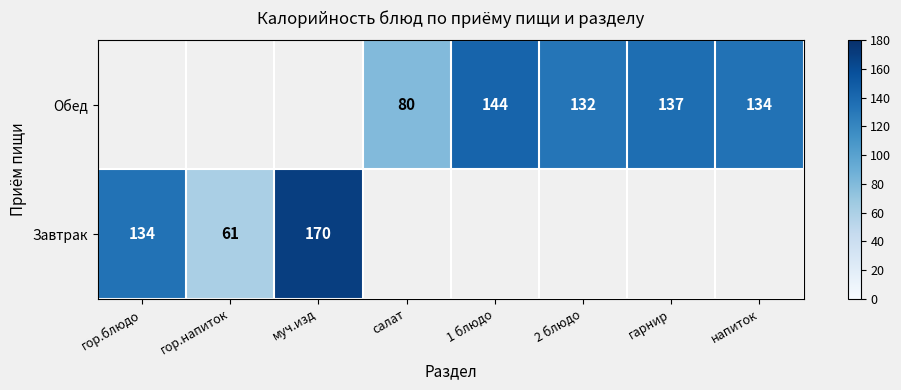

At how many categories does at least one series exceed 134?

3